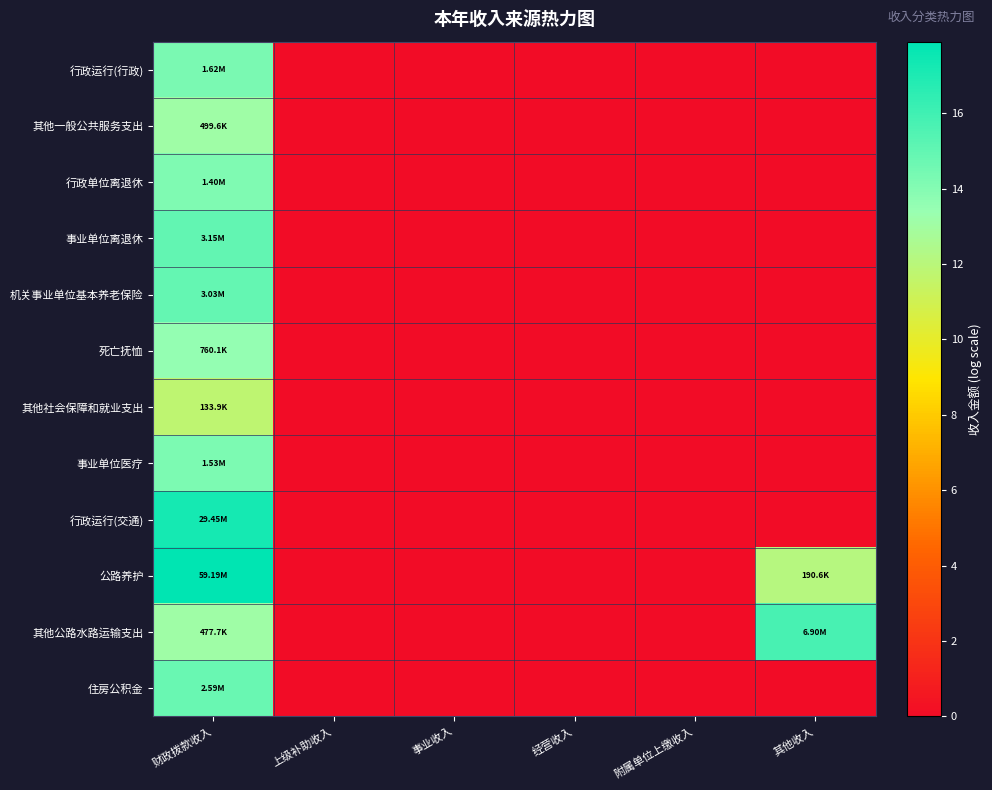

At how many categories does at least one series exceed 0?

2